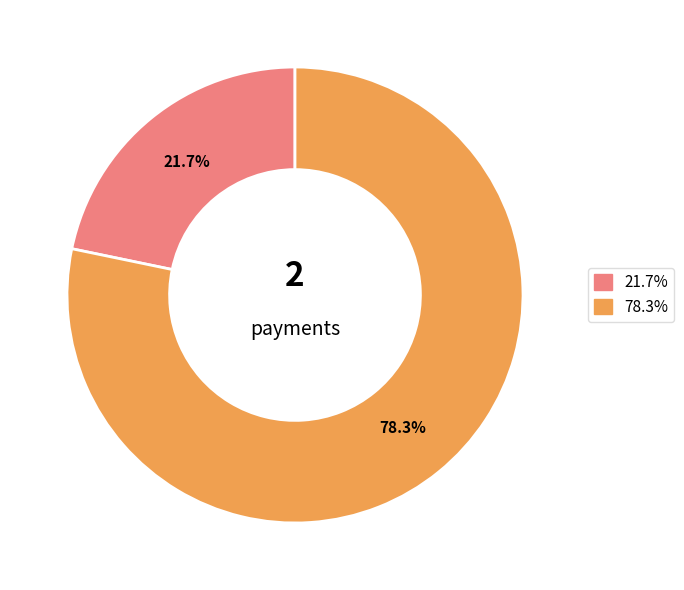

Is there any slice that represents more than half of the pie?

Yes